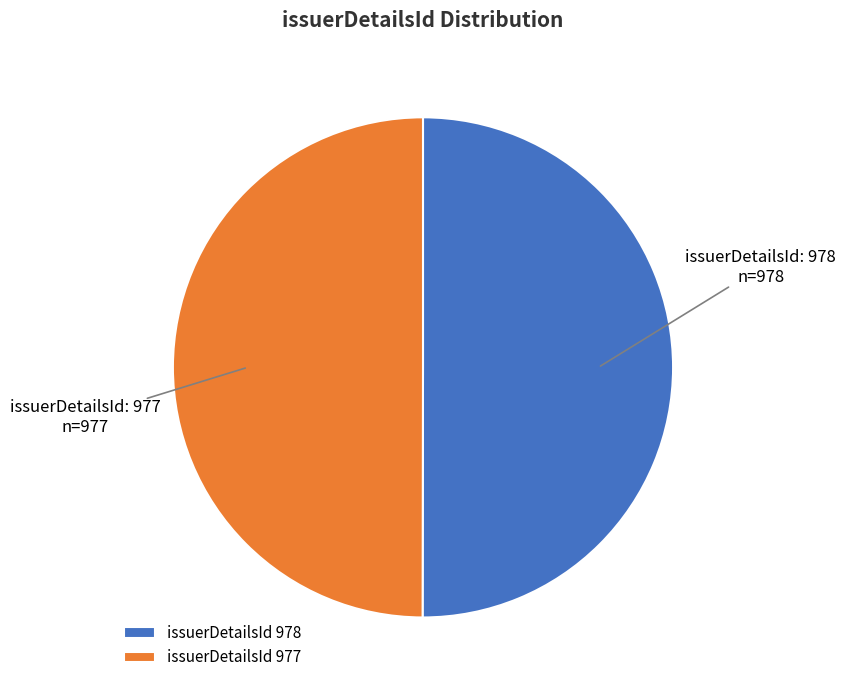

Is the sum of issuerDetailsId 977 and issuerDetailsId 978 greater than half?

Yes